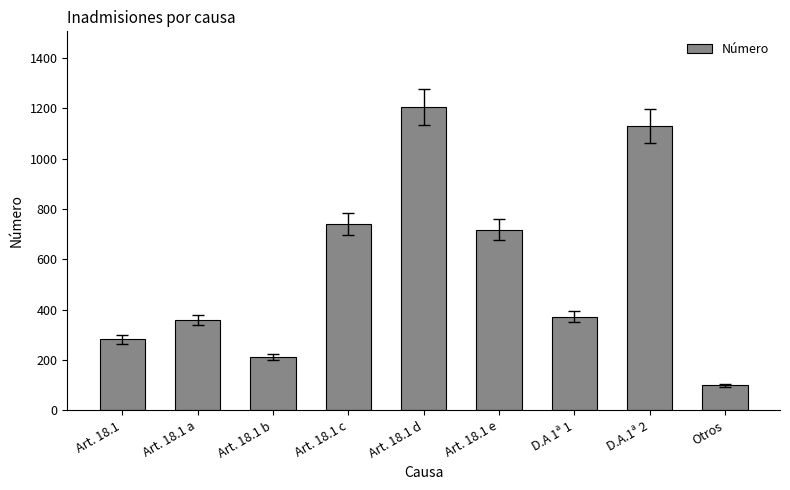

Reading left to right, what are all the values shown in this chart?

Art. 18.1=282	Art. 18.1 a=359	Art. 18.1 b=212	Art. 18.1 c=739	Art. 18.1 d=1204	Art. 18.1 e=718	D.A 1ª 1=372	D.A.1ª 2=1130	Otros=99